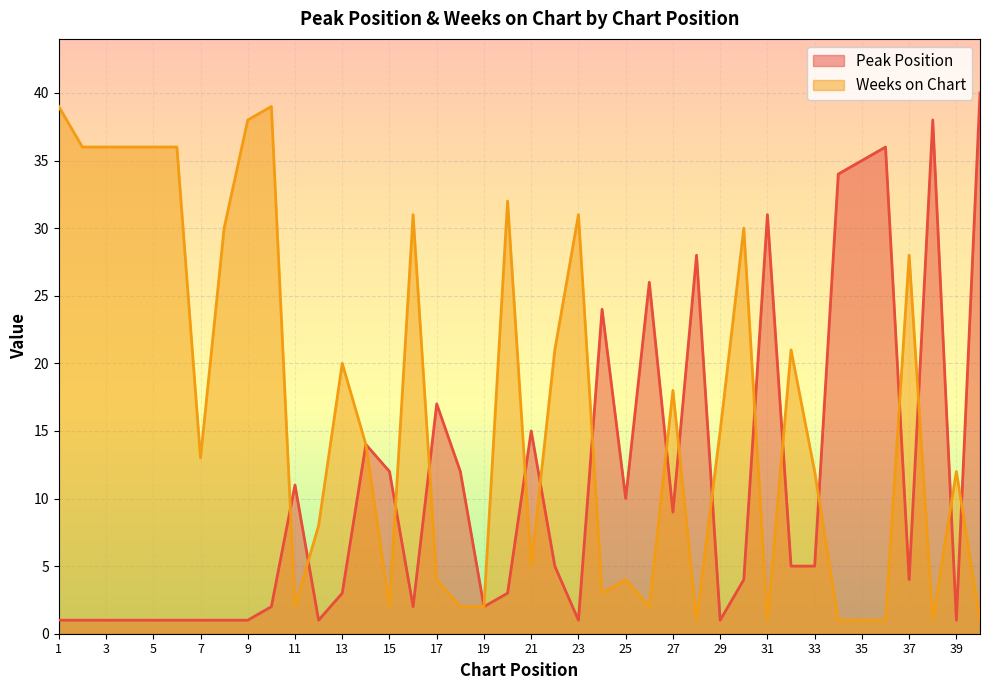

What is the difference between the Peak Position values at 15 and 3?

11